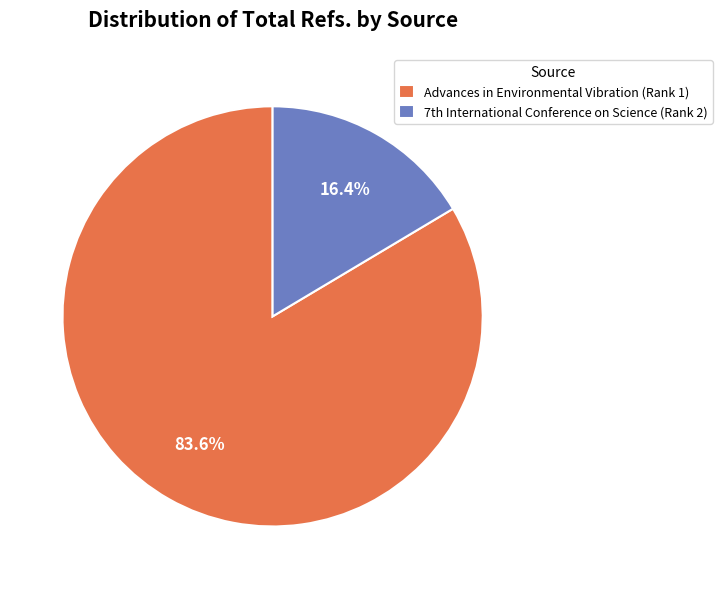

Which category has the biggest portion of the pie?

Advances in Environmental Vibration (Rank 1)